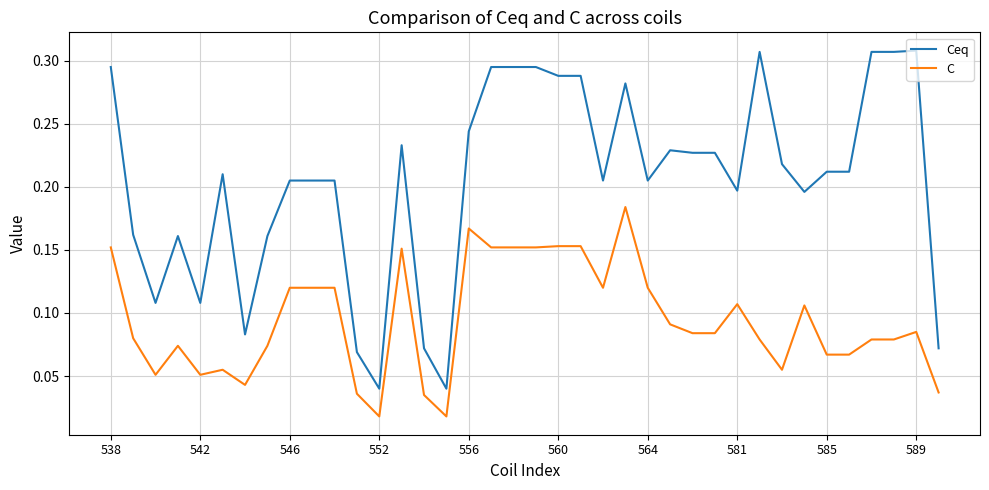

True or false: Ceq and C cross at least once.

False